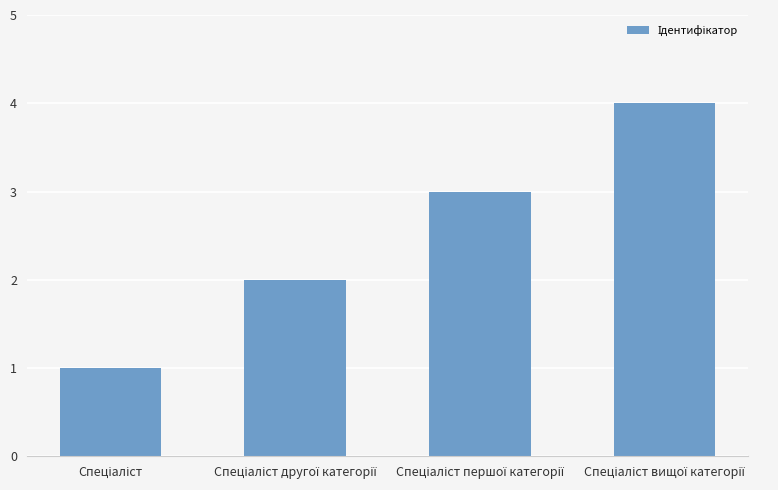

Does the chart contain stacked bars?

No